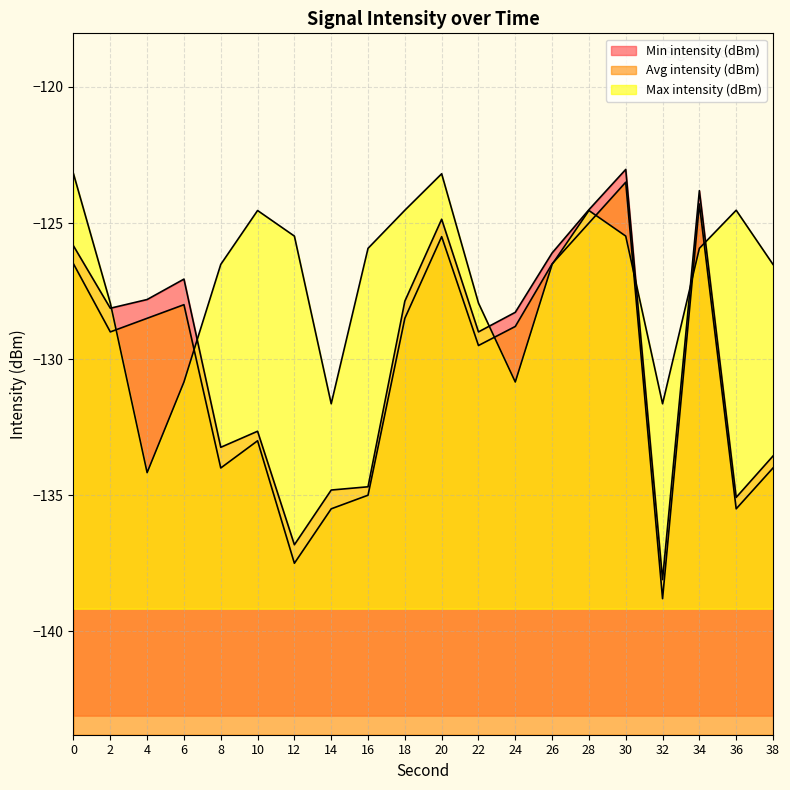

At which label is Max intensity (dBm) closest to -128?

2